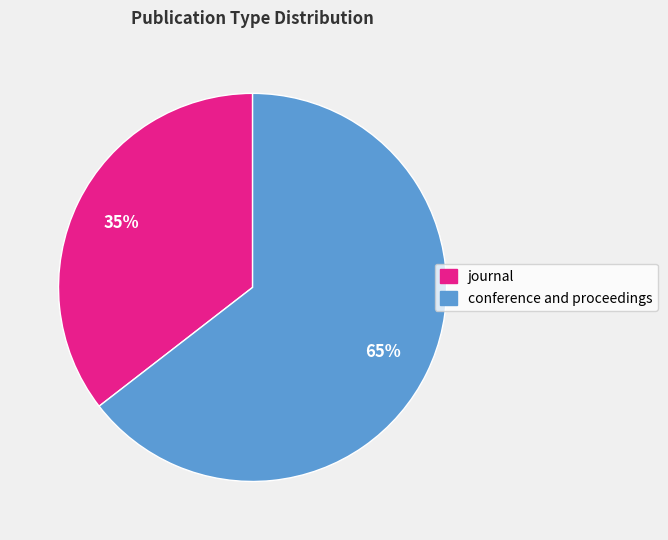

Is there a majority slice in this chart?

Yes